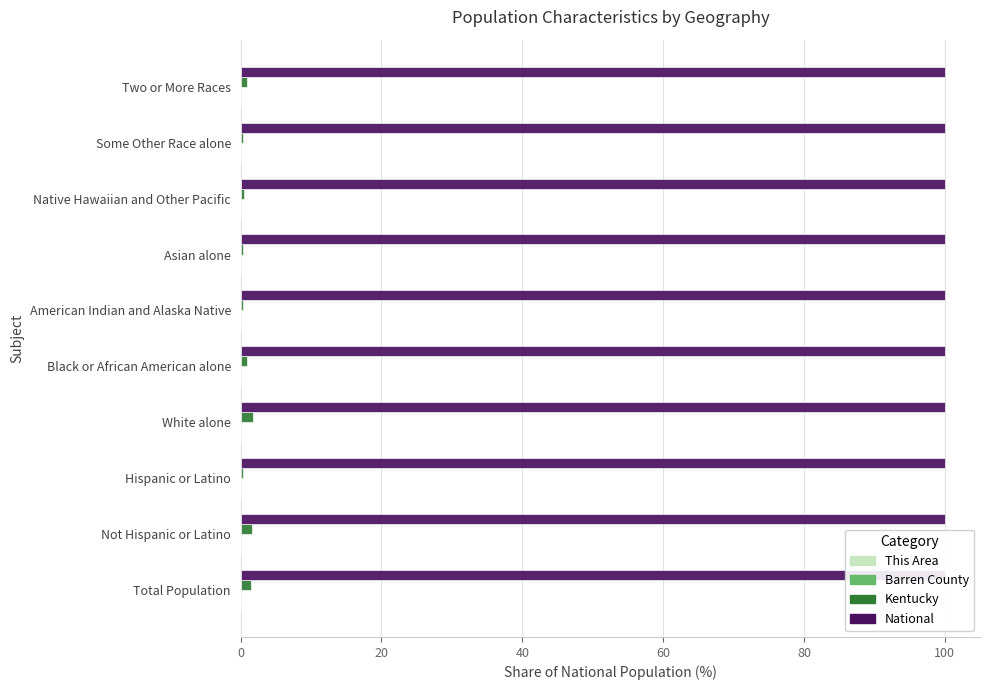

The Kentucky series shows 1.4 at Total Population. True or false?

True